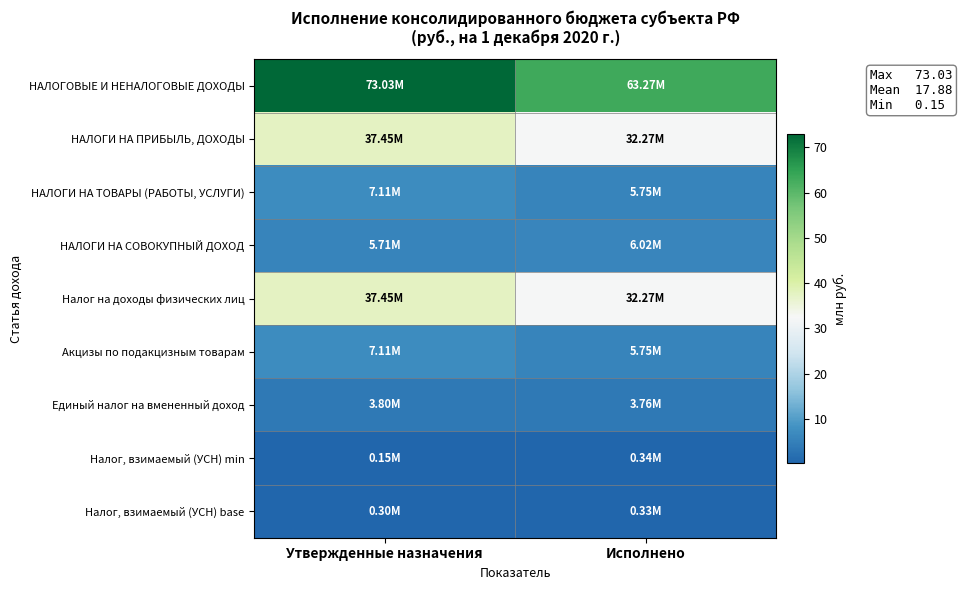

Which series has the widest spread of values?

НАЛОГОВЫЕ И НЕНАЛОГОВЫЕ ДОХОДЫ